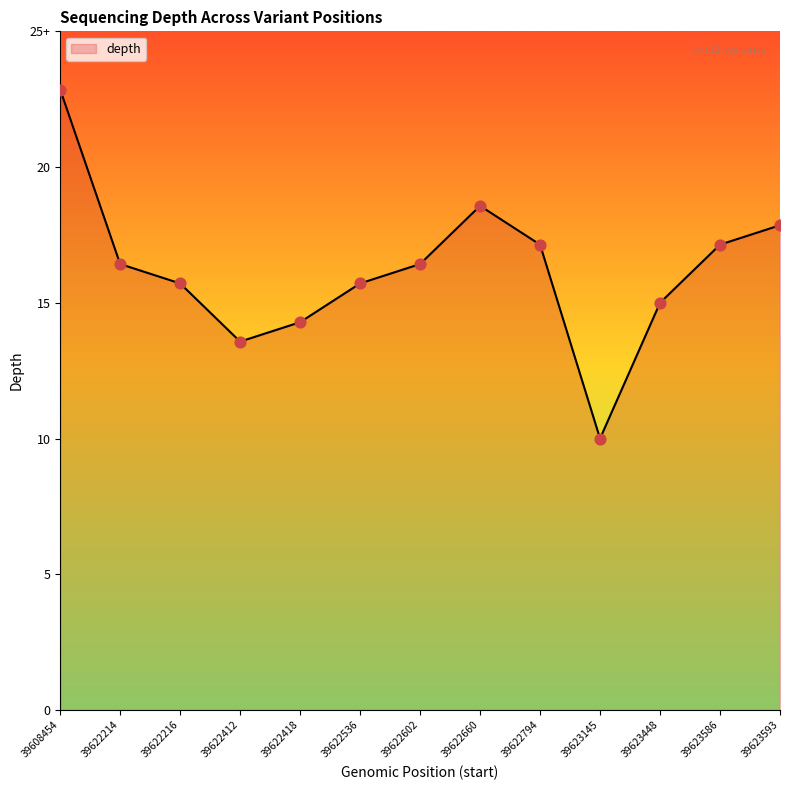

What is the ratio of the value at 39622214 to the value at 39622794?

1.0